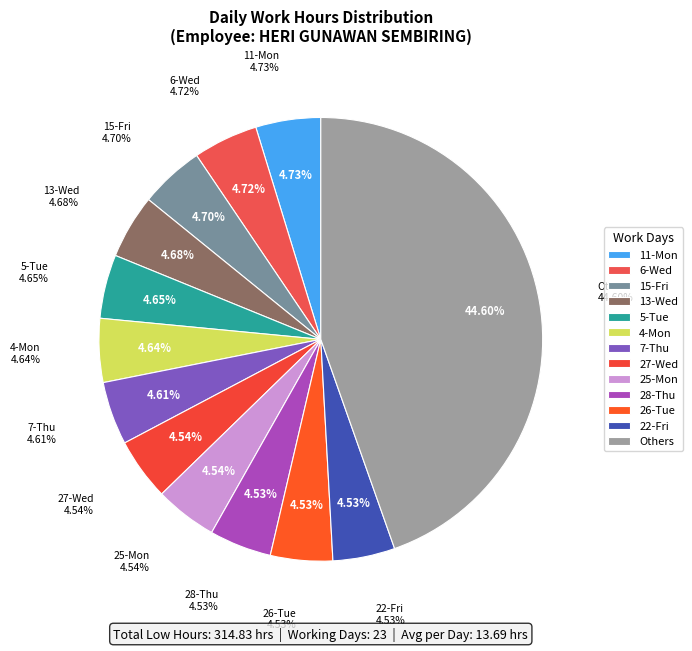

True or false: 23-Sat accounts for 19% of the total.

False